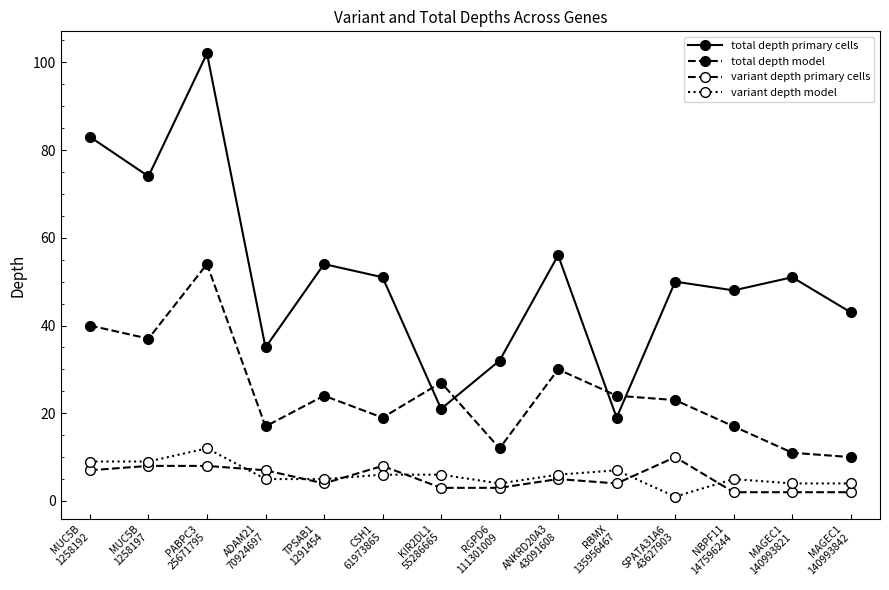

Does the chart have visible grid lines?

No